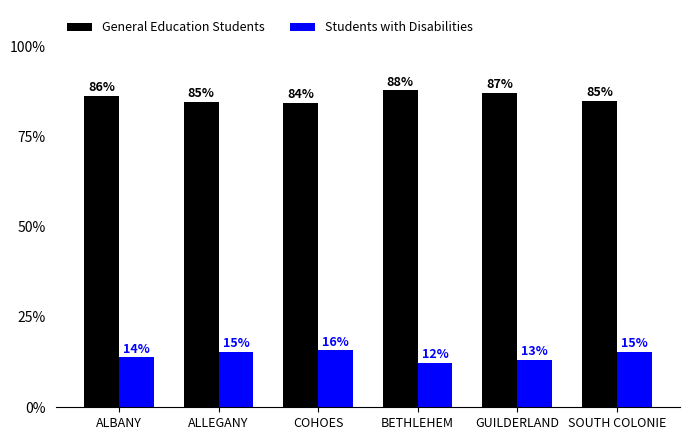

True or false: General Education Students has a value of 84.6 at ALLEGANY.

True